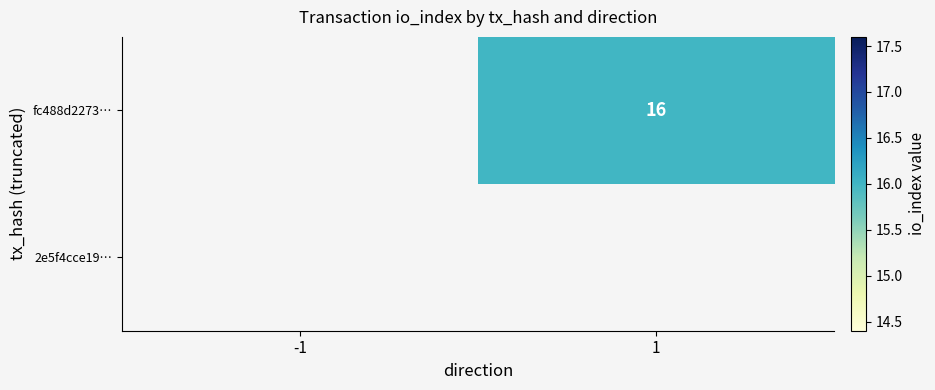

Is the value of fc488d2273… at -1 greater than the value of 2e5f4cce19… at 1?

No